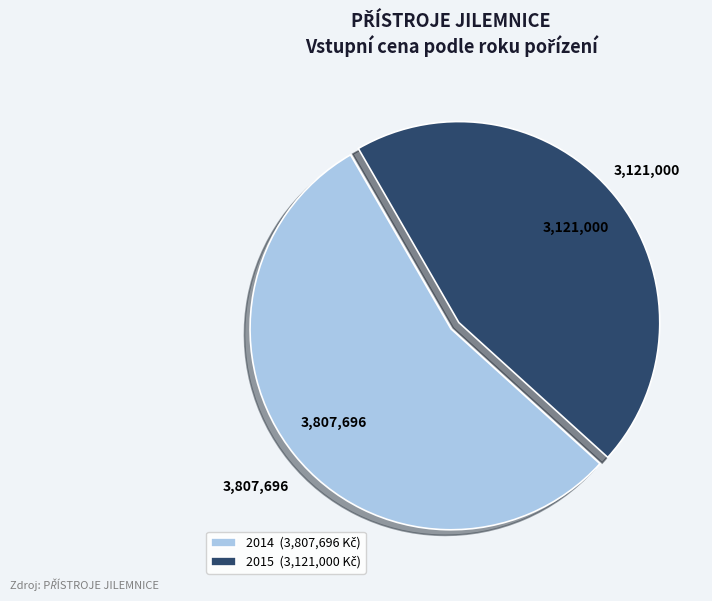

Is there any slice that represents more than half of the pie?

Yes